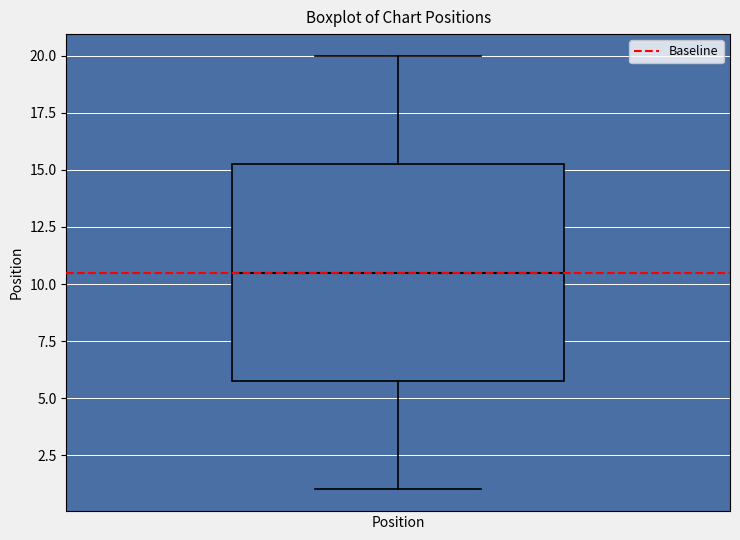

Transcribe this box plot: give where the median line is, the range the box spans, and where the two whiskers end, as read against the y-axis. The values are not printed on the chart, so give them approximately, as read against the axis.

median 10.5, box 6.0 to 15.5, whiskers 1.0 to 20.0